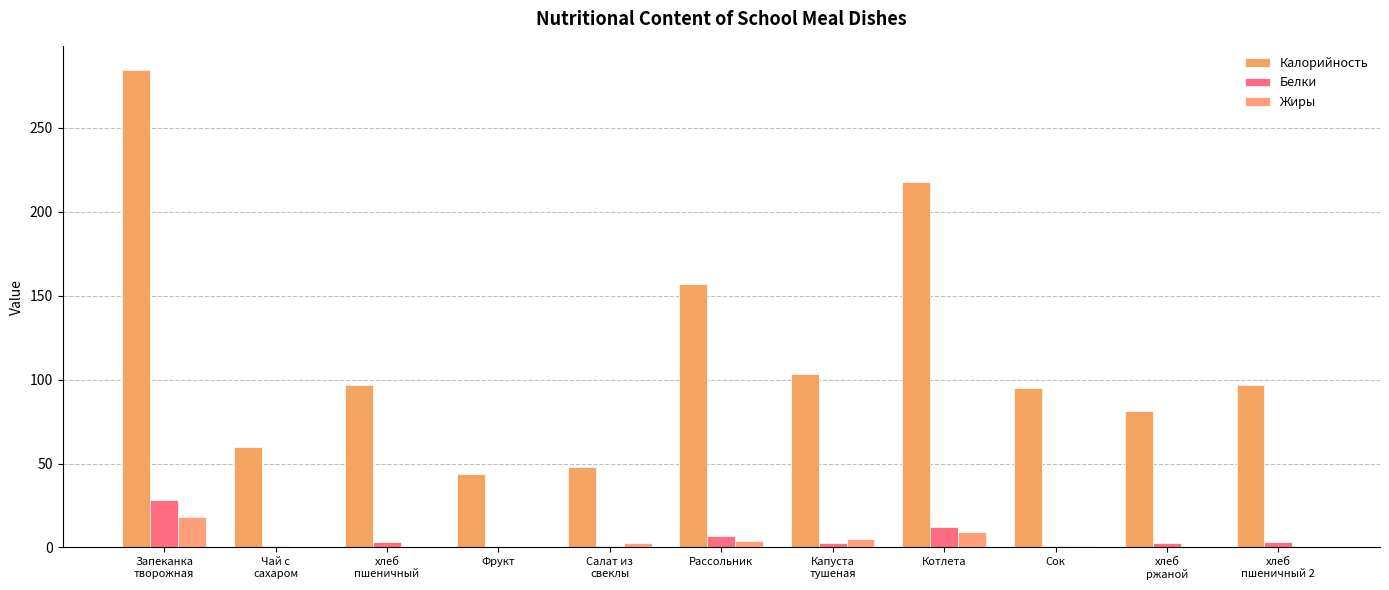

What is the label of the 8th bar from the right?

Фрукт